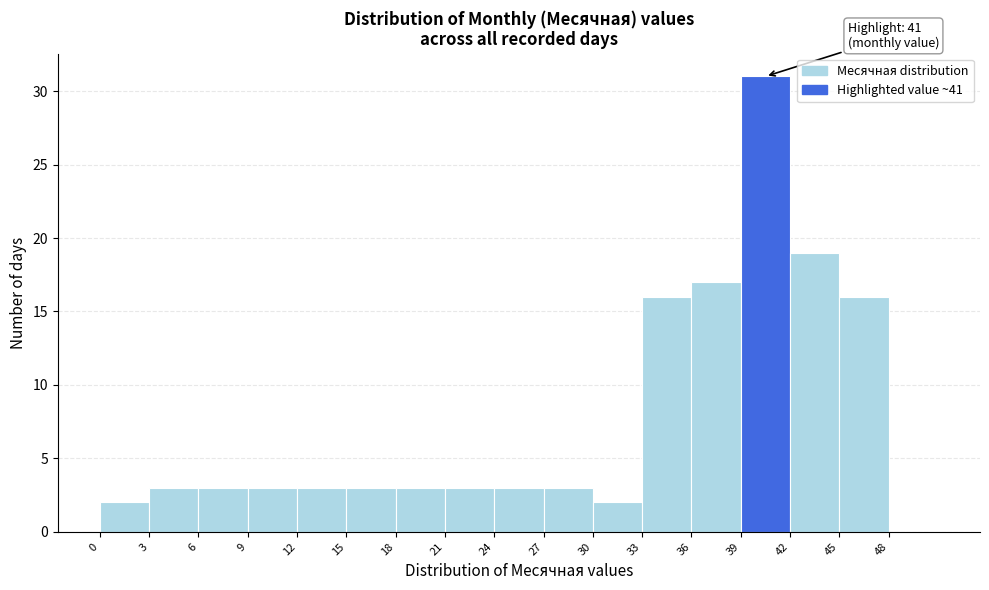

Which range on the x-axis has the tallest bar?

39 to 42